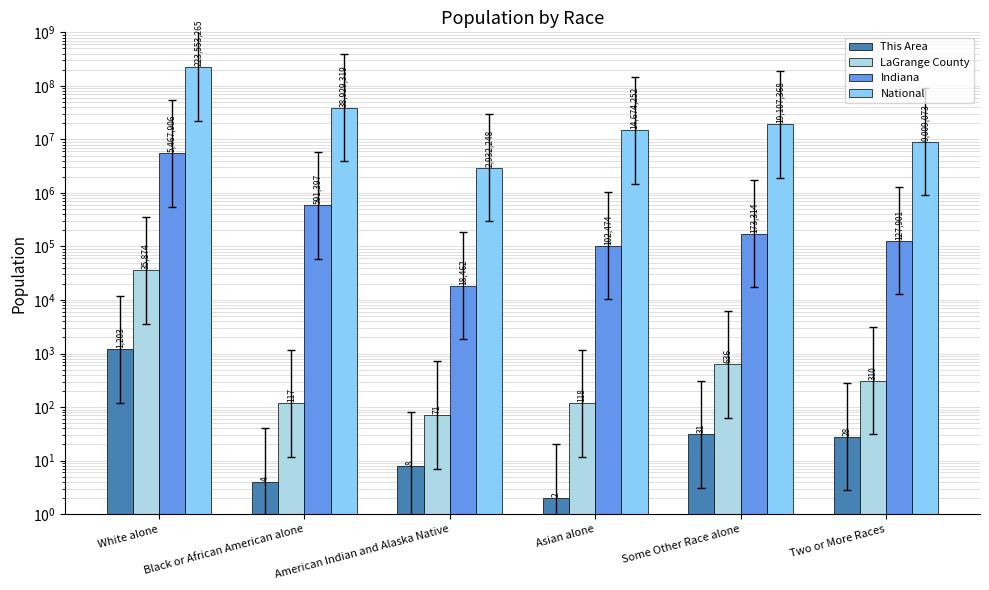

What is the value of the National bar at the 2nd from the left?

38929319